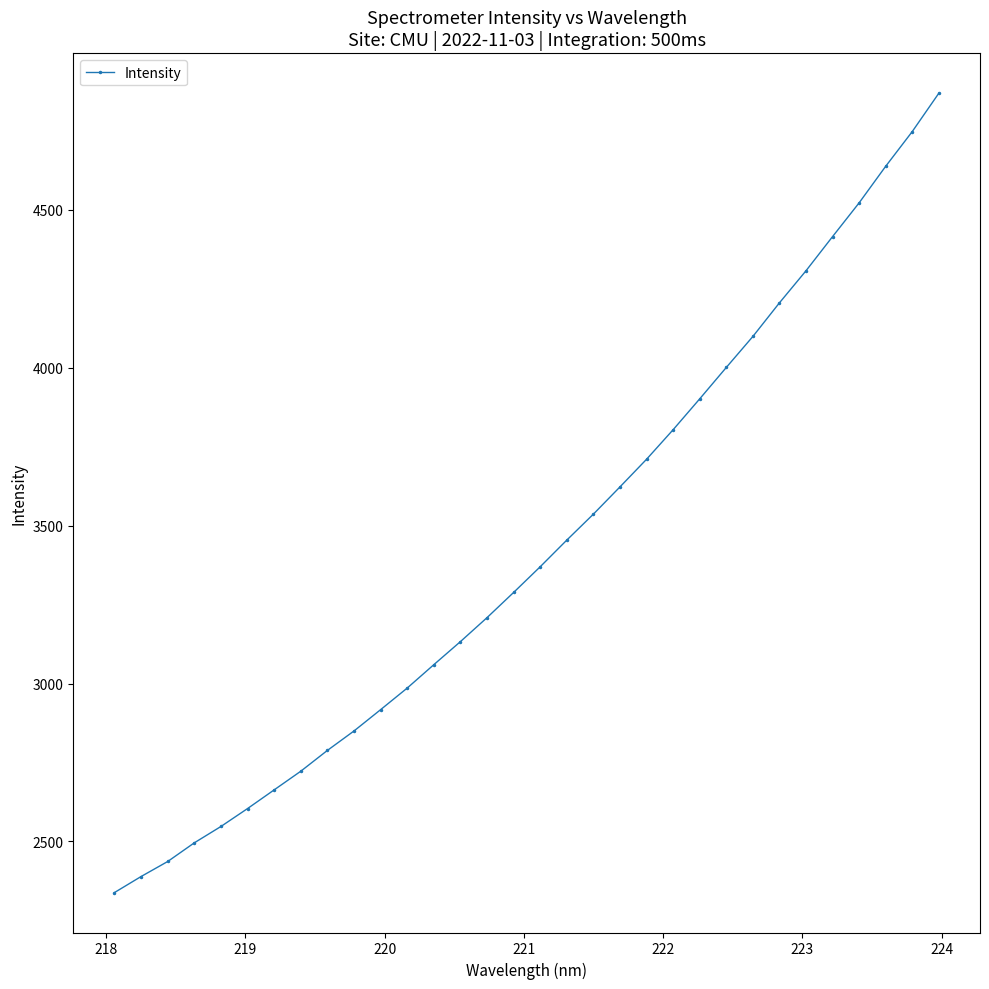

Does the chart display data point markers on the line(s)?

Yes